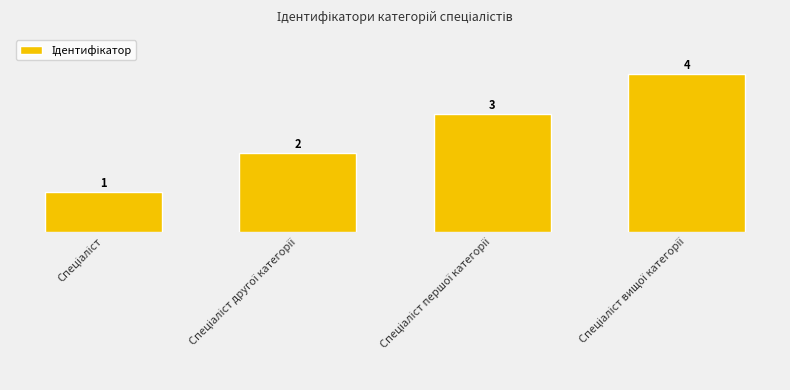

What is the sum of all values?

10